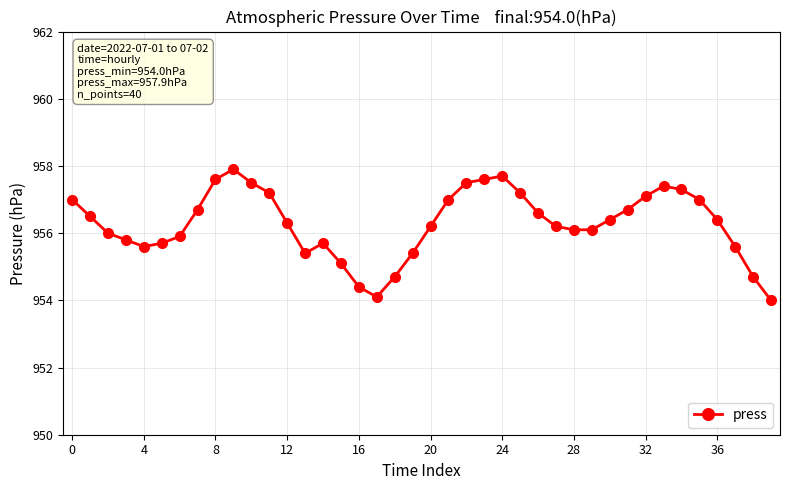

What is the value of the 13th point from the left?

956.3